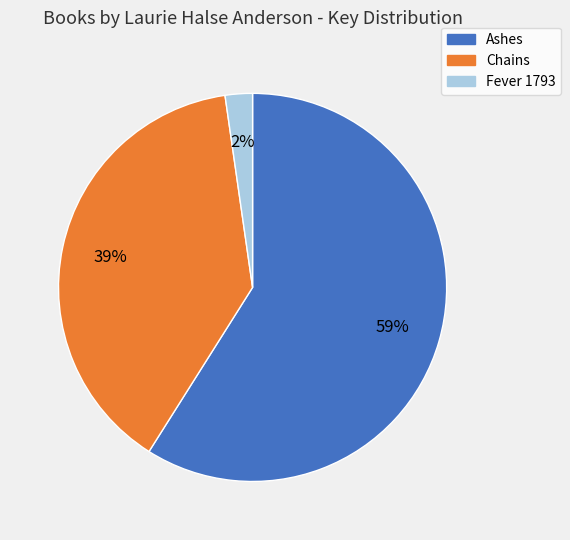

Do Fever 1793 and Chains together represent more than half of the pie?

No